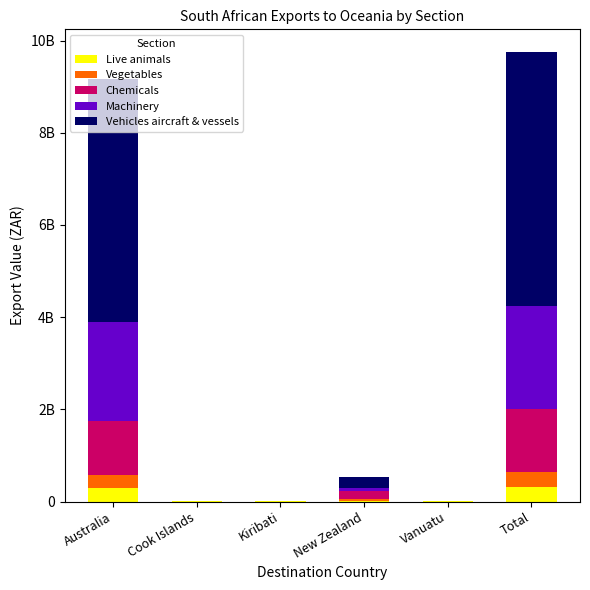

At how many categories does at least one series exceed 2884100107?

2